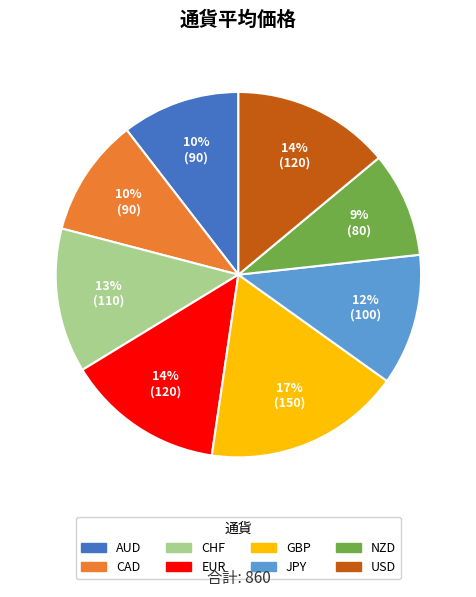

Which has a higher value, CAD or GBP?

GBP